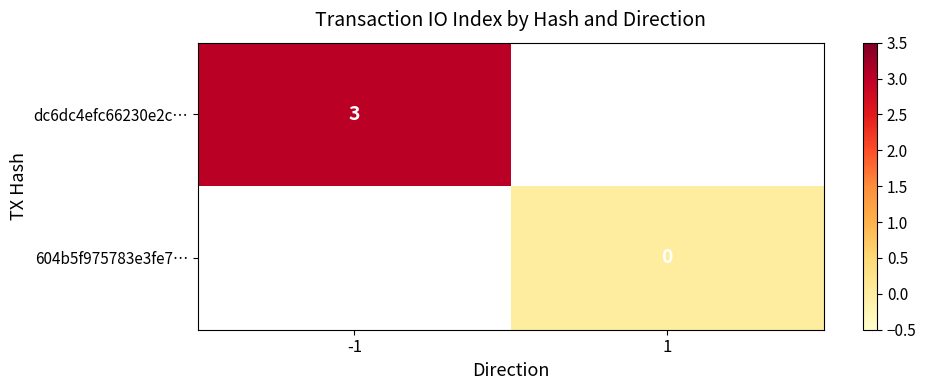

Is the value of 604b5f975783e3fe7… at 1 greater than the value of dc6dc4efc66230e2c… at -1?

No